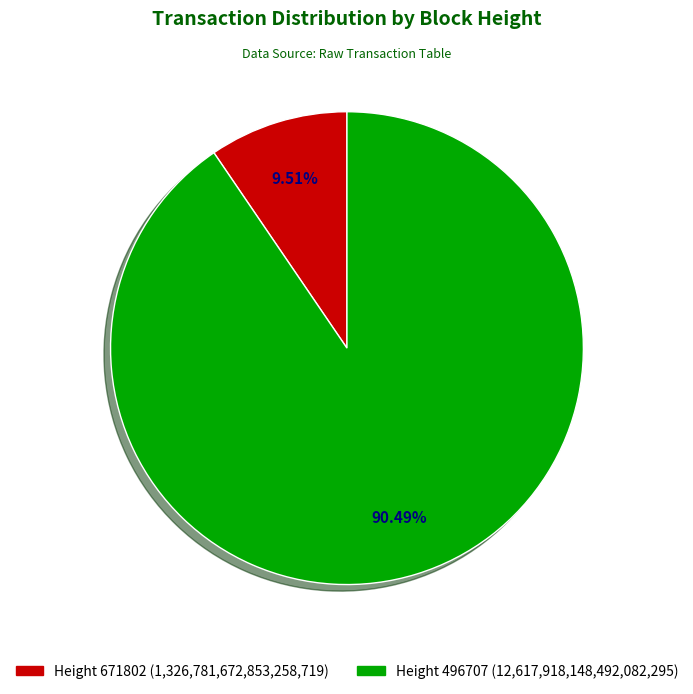

How many slices are in this pie chart?

2